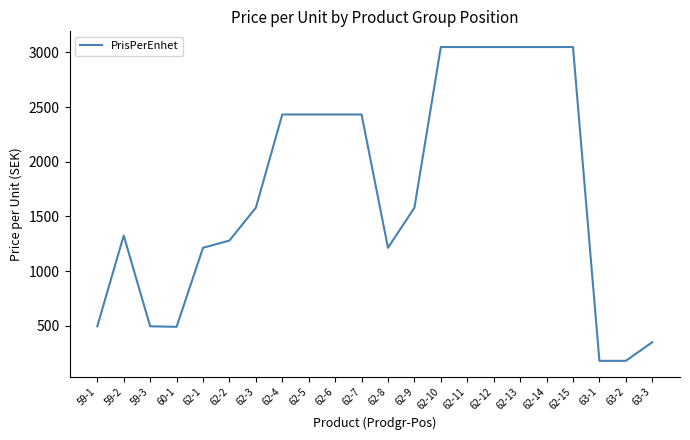

What is the difference between the values at 62-15 and 63-2?

2870